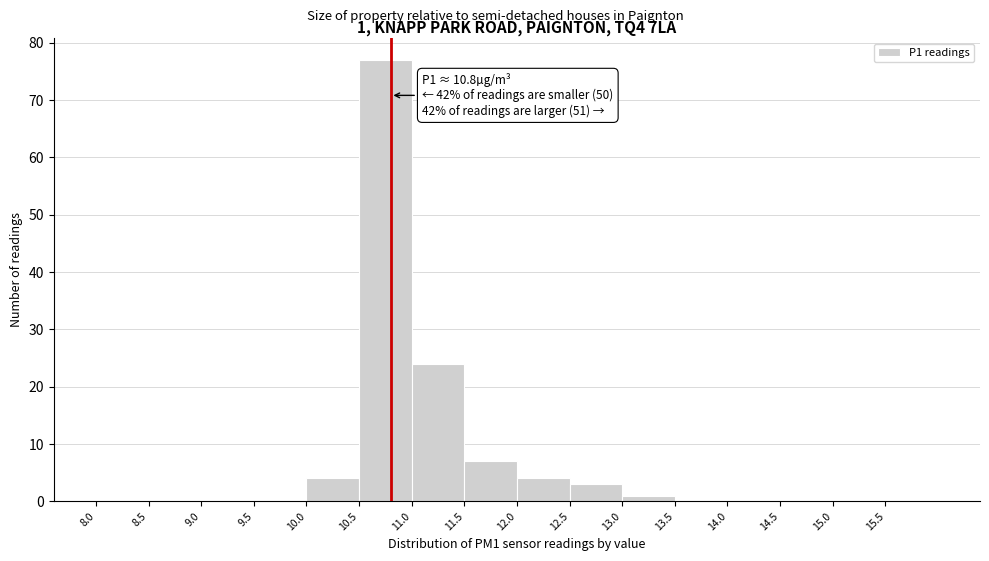

Over which range of the x-axis is the bar tallest?

10.5 to 11.0